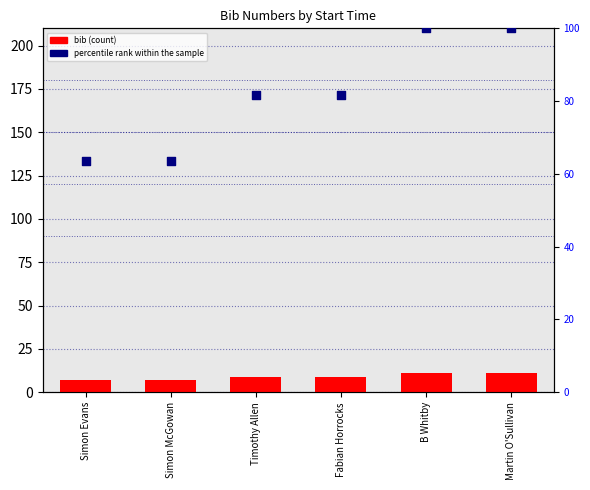

At which category is the sum across all series the highest?

B Whitby